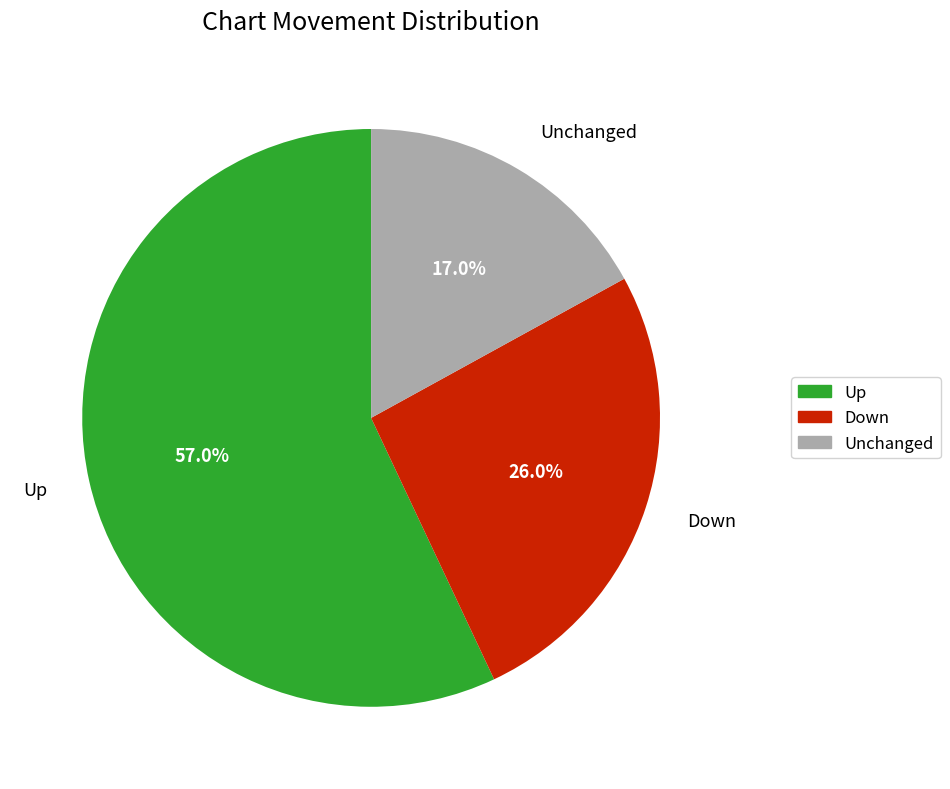

To the nearest percent, what is the difference between the largest and smallest slice percentages?

40%